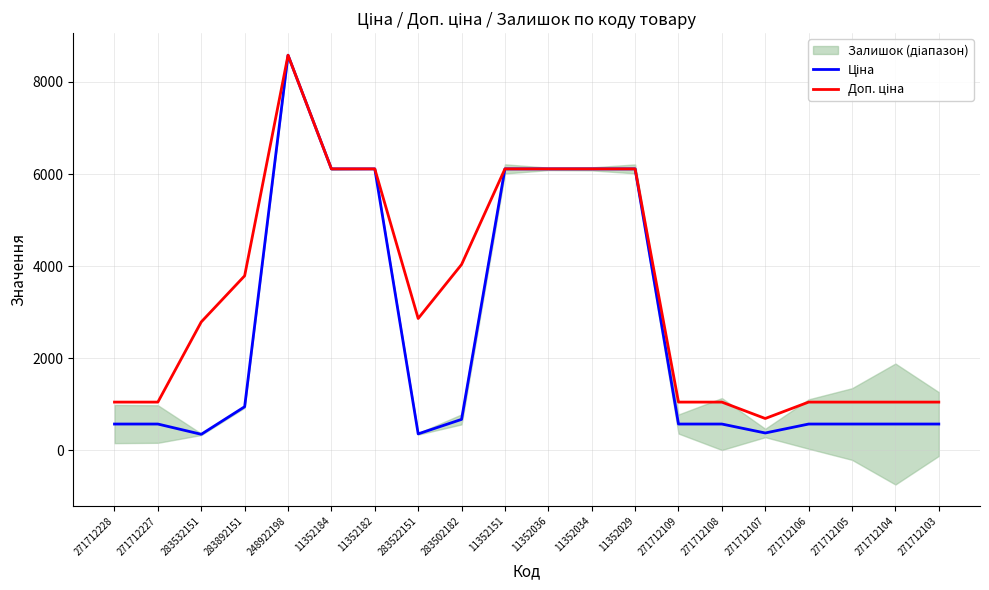

Where is the first local maximum for Доп. ціна?

248922198